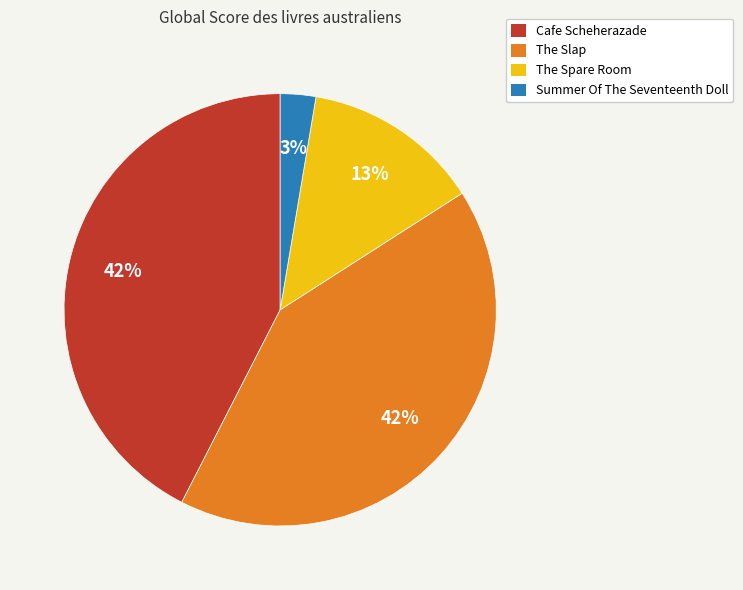

To the nearest percent, what is the average slice percentage?

25%